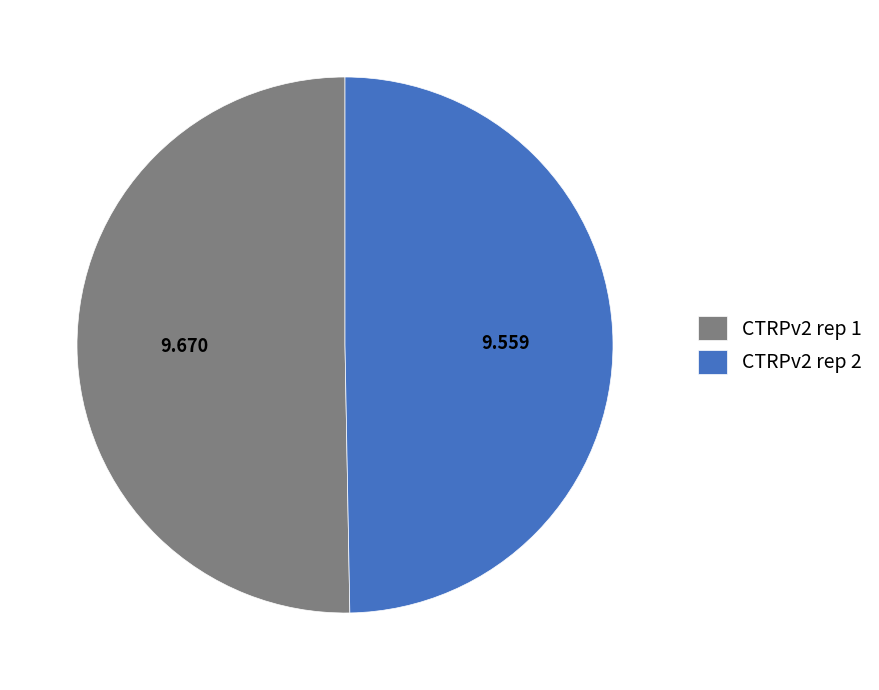

Count the number of slices in the pie.

2